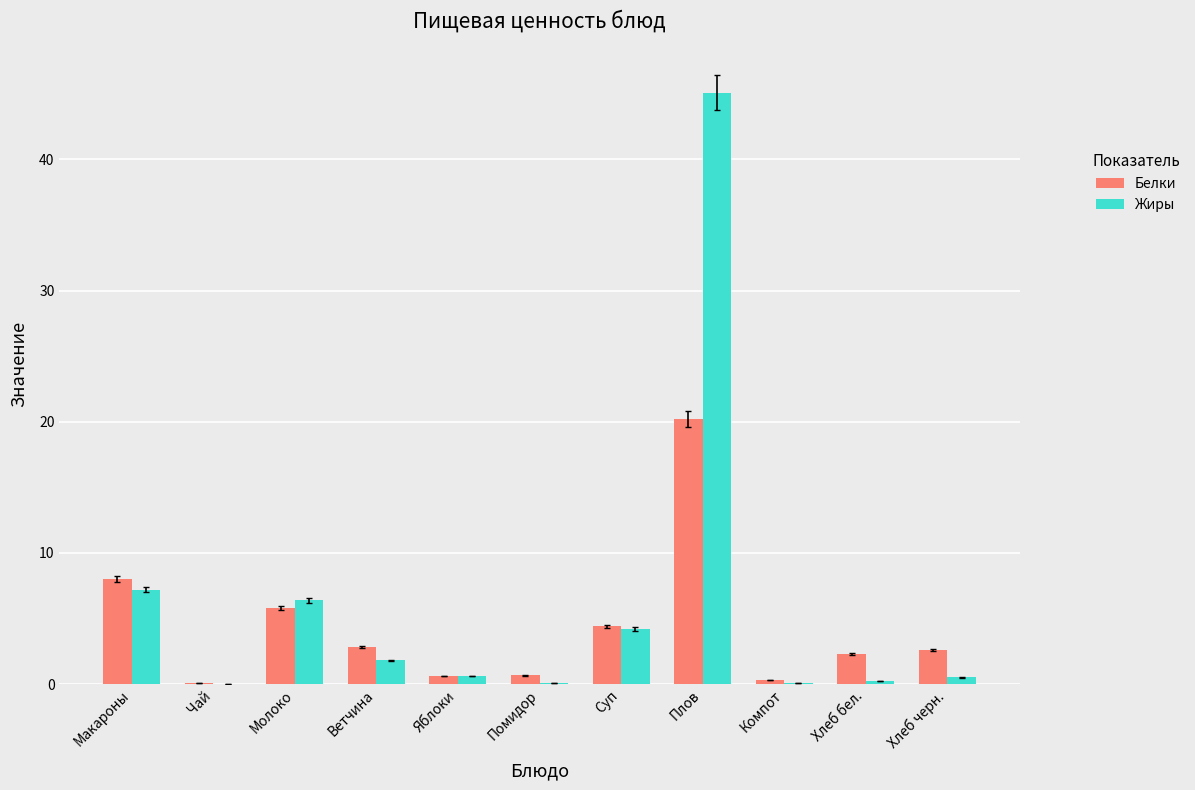

What is the spread (max minus min) of values at Хлеб бел.?

2.1